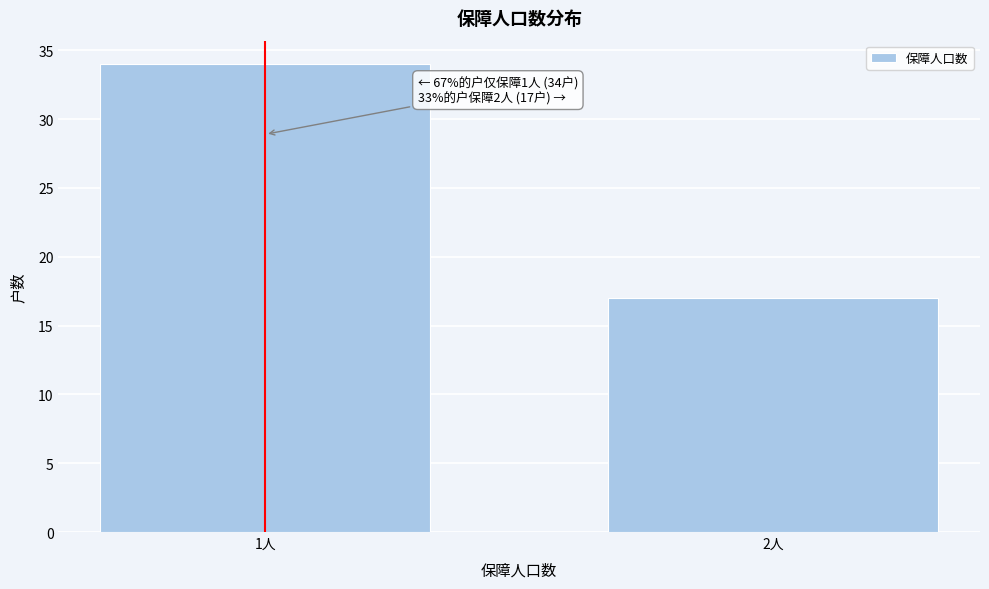

Reading left to right, transcribe all the data shown in this chart.

34	17